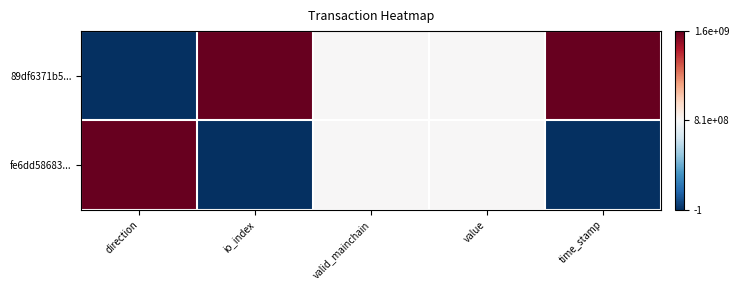

Rank the series by their average value, from highest to lowest.

89df6371b5..., fe6dd58683...